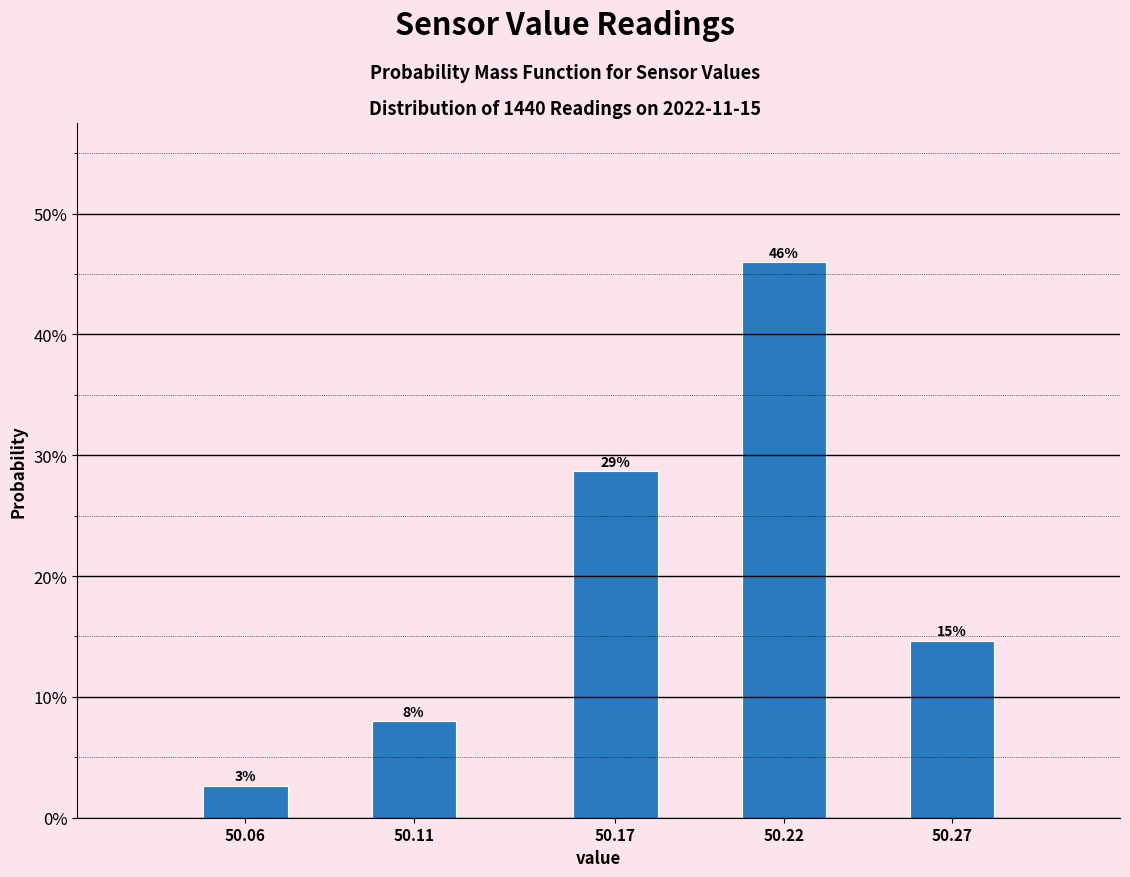

Does the chart contain any negative values?

No